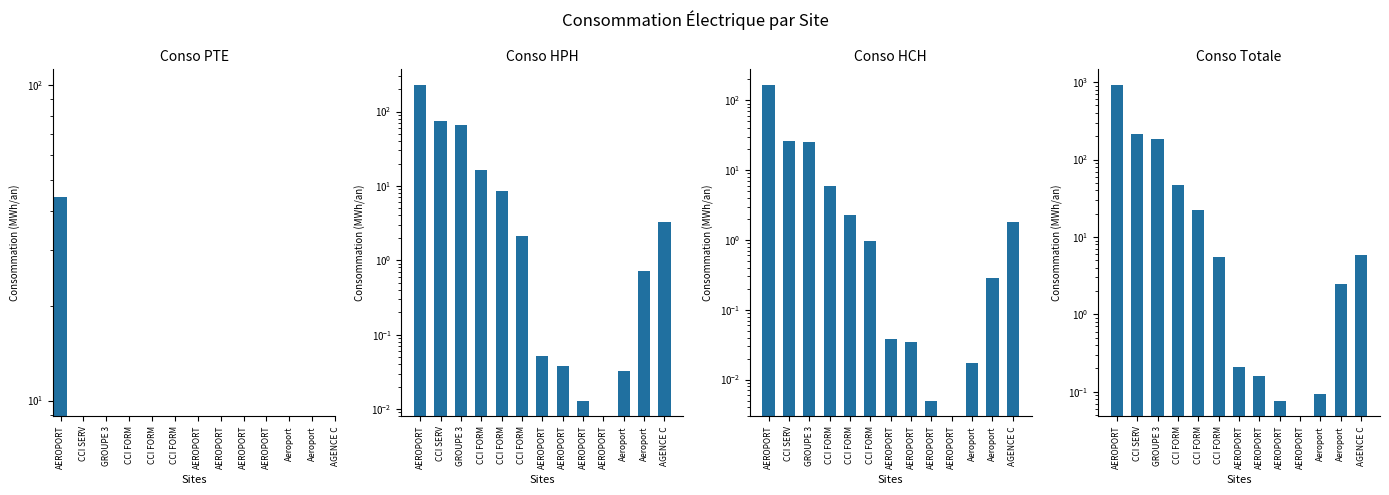

How many series are shown in this chart?

4